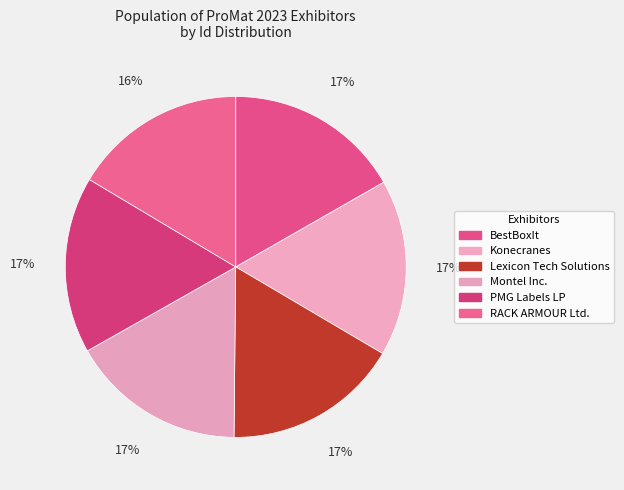

What is the ratio of the value at RACK ARMOUR Ltd. to the value at Konecranes?

1.0